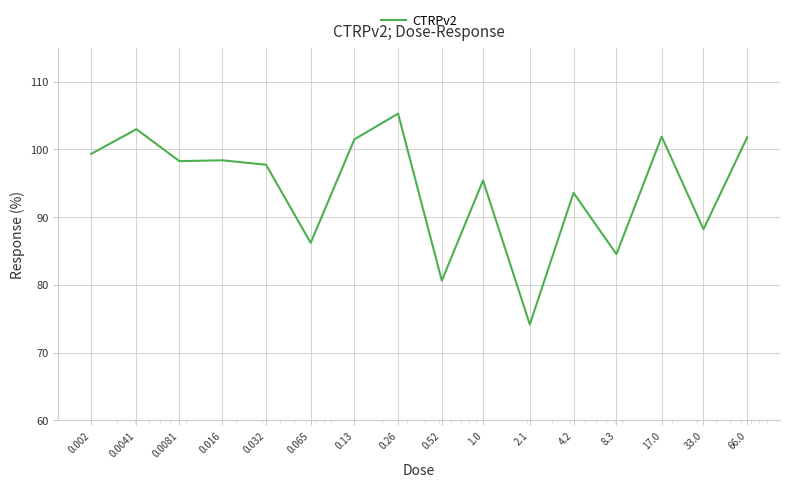

What is the smallest value displayed?

74.2